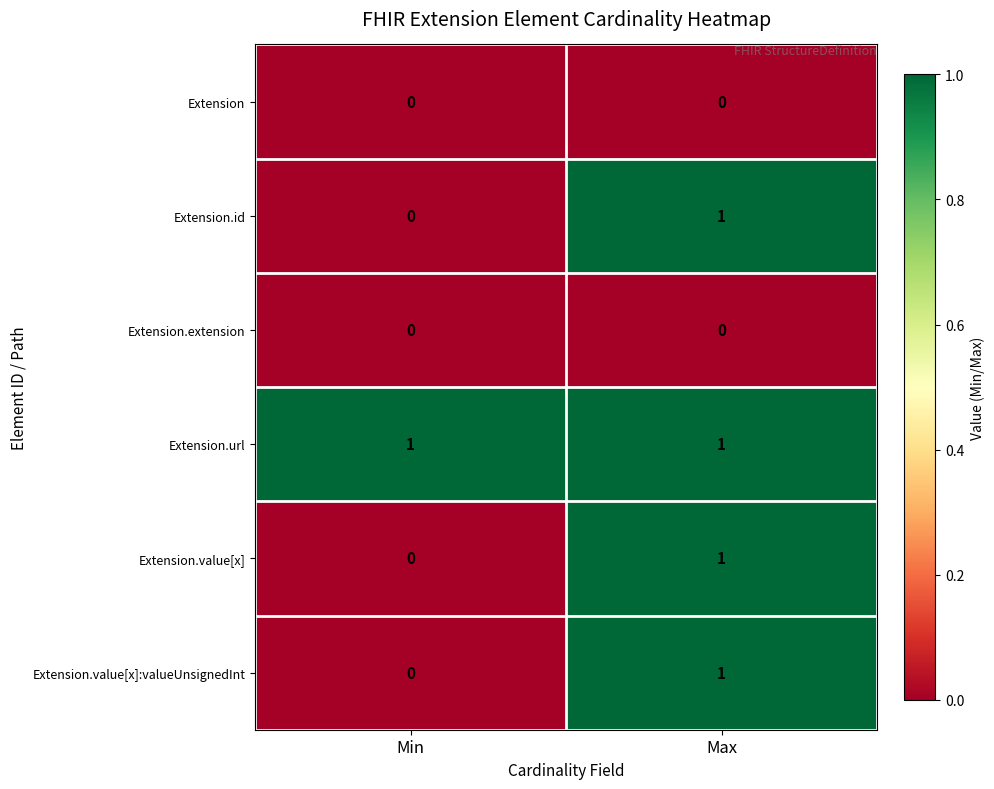

At which category is the sum across all series the highest?

Max